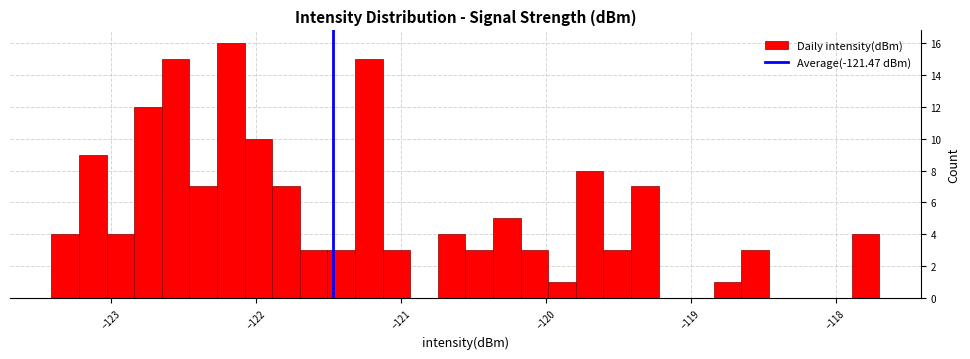

Around what value on the x-axis is the tallest bar? Give the approximate position of its centre, as read against the axis.

-122.2